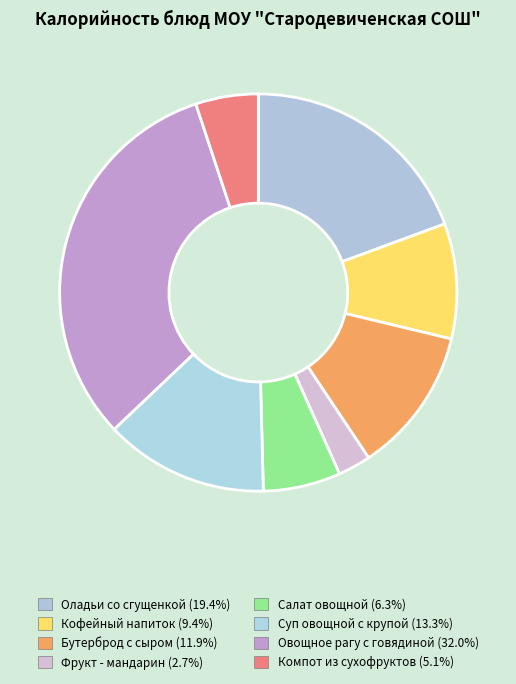

What is the smallest slice in the pie chart?

Фрукт - мандарин